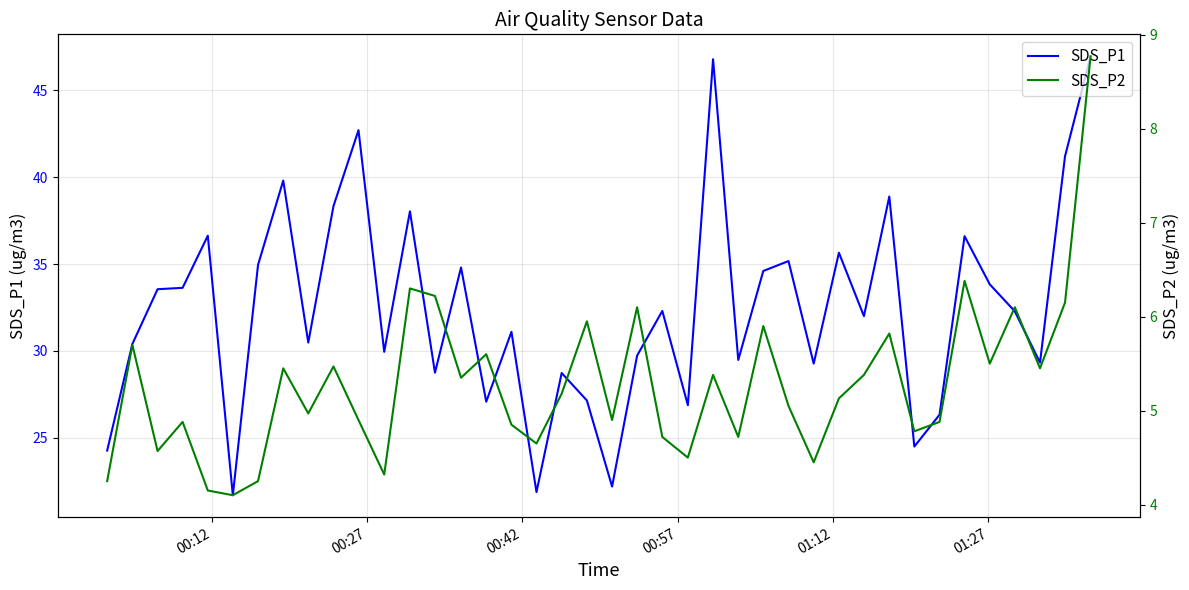

What is the minimum value for SDS_P1?

21.7